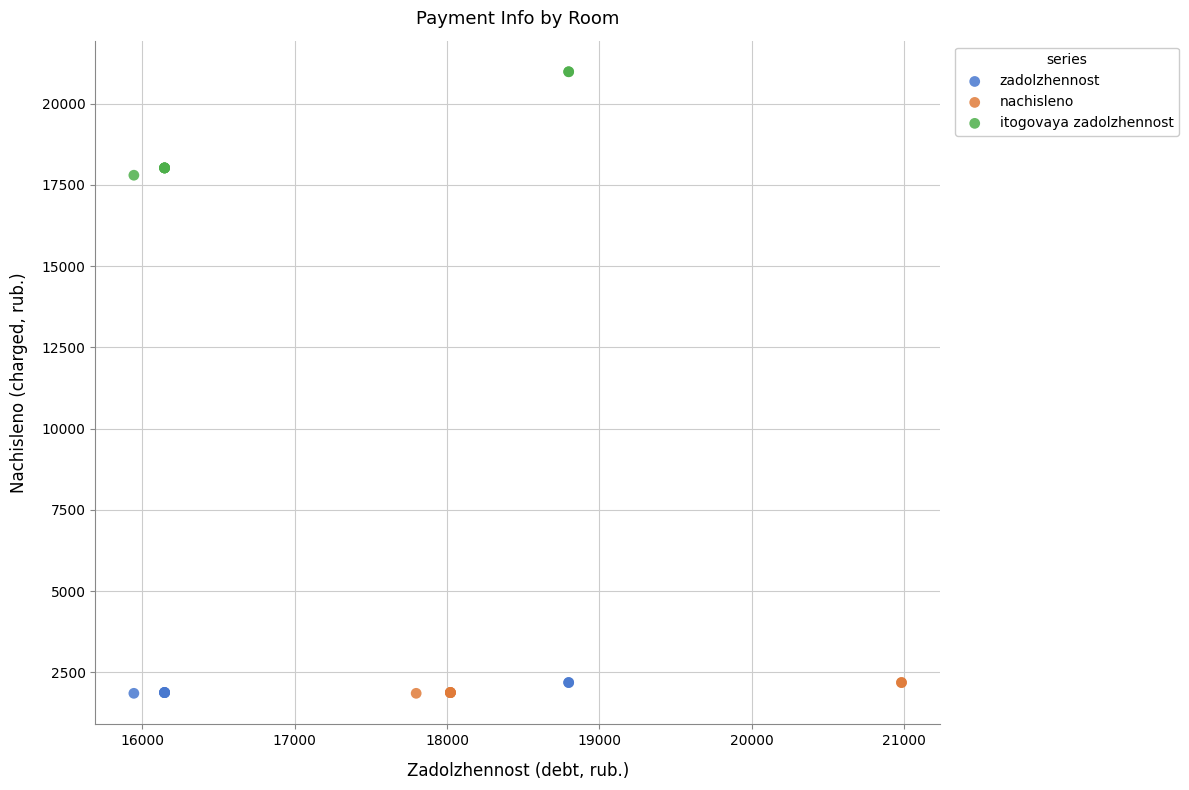

Which series has the largest Y range (max minus min)?

itogovaya zadolzhennost